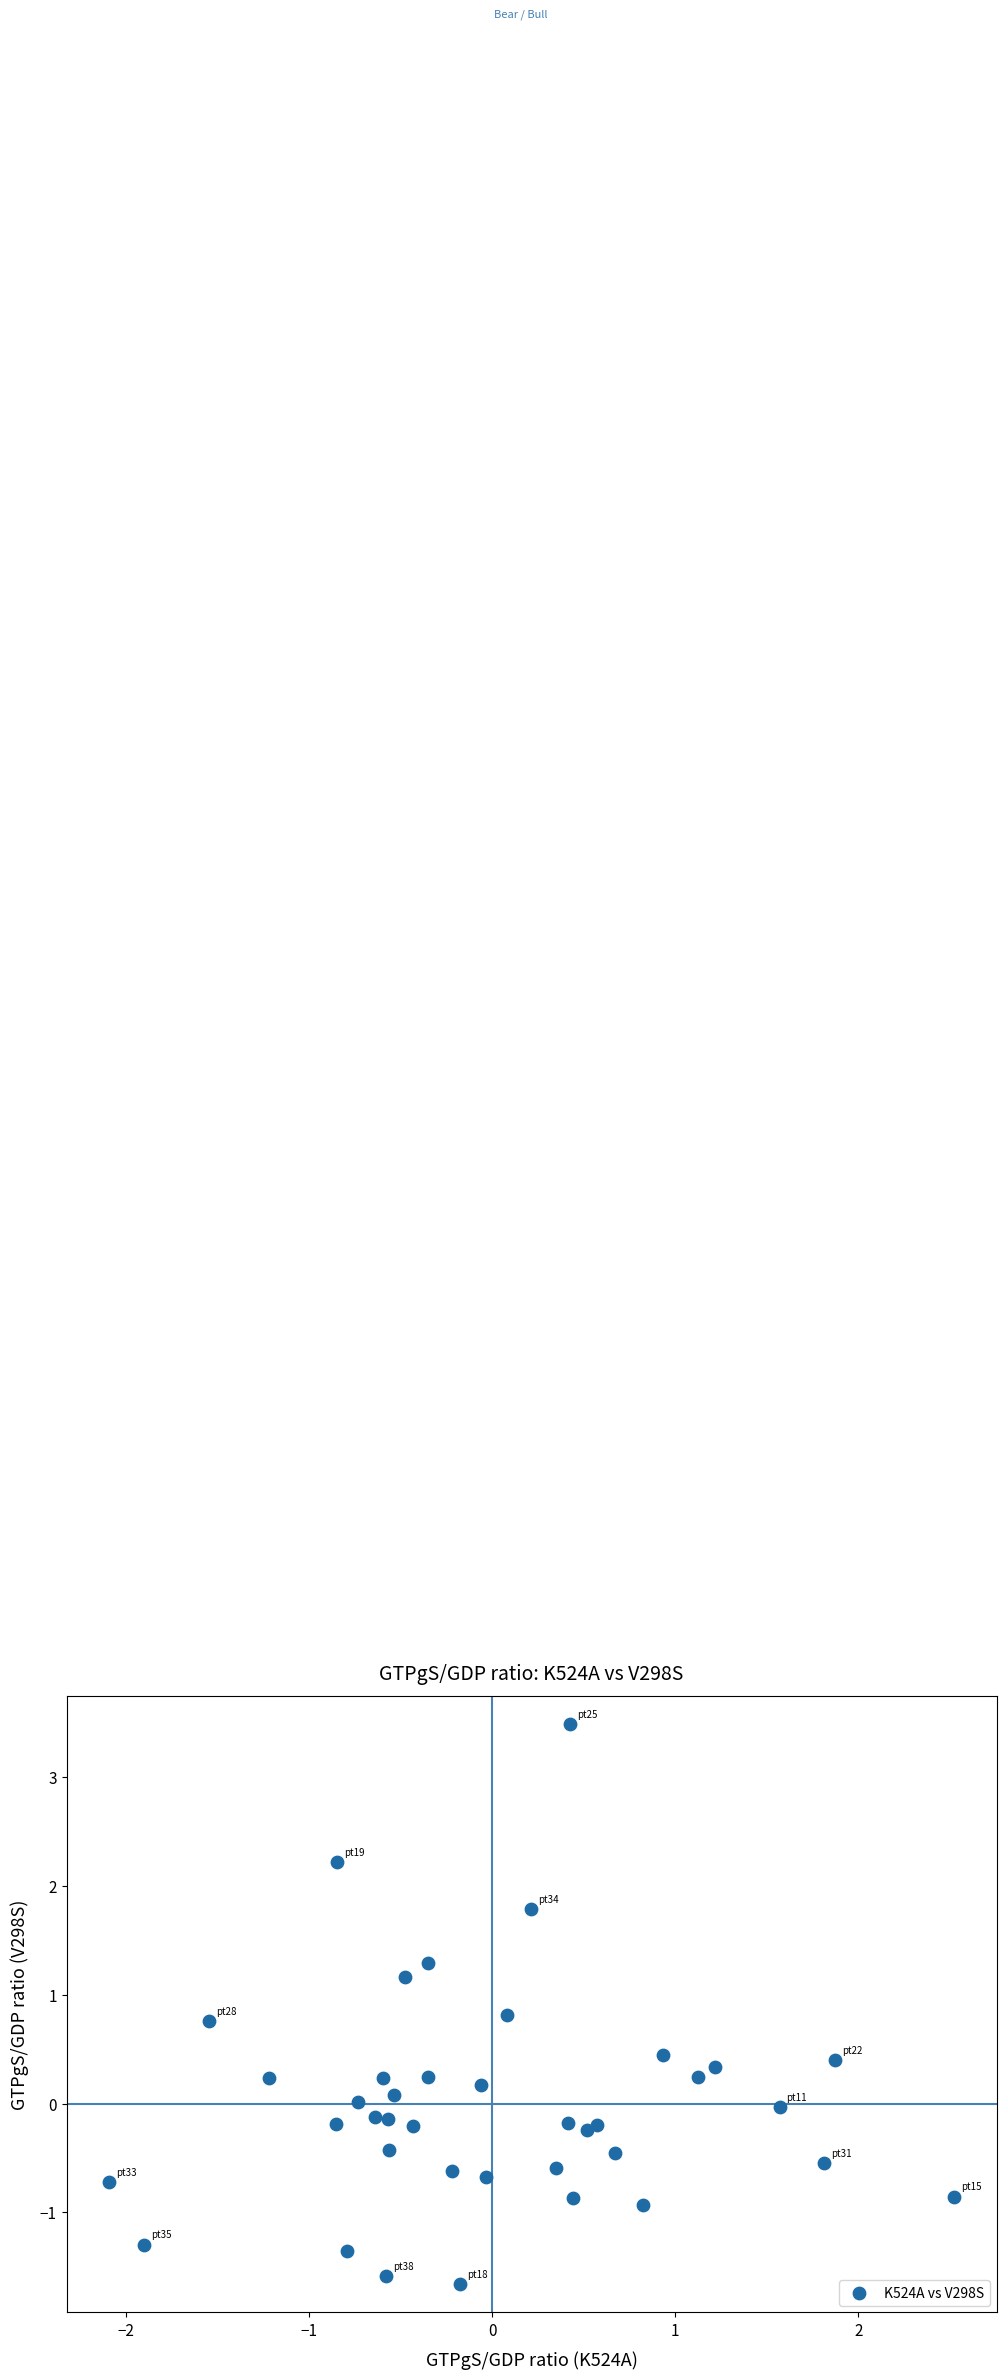

What is the range of Y values (max minus min)?

5.1